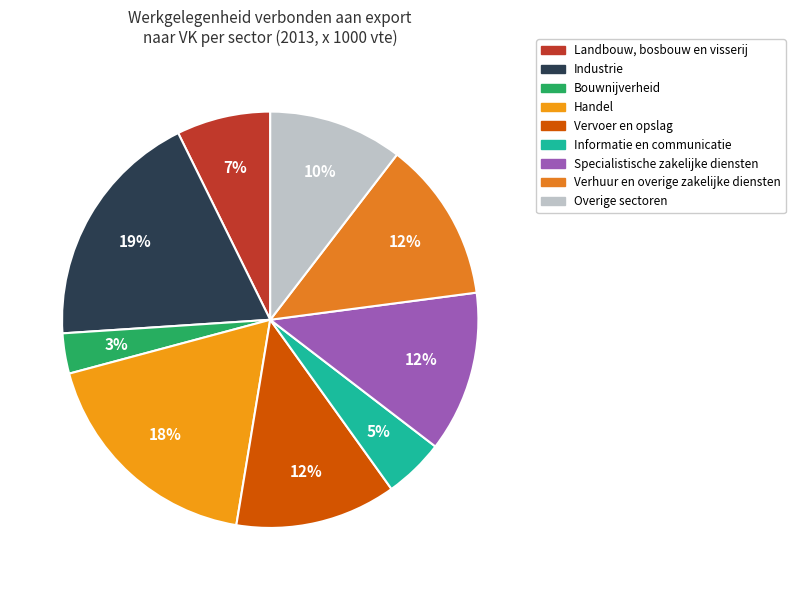

To the nearest percent, what portion does Bouwnijverheid represent?

3%